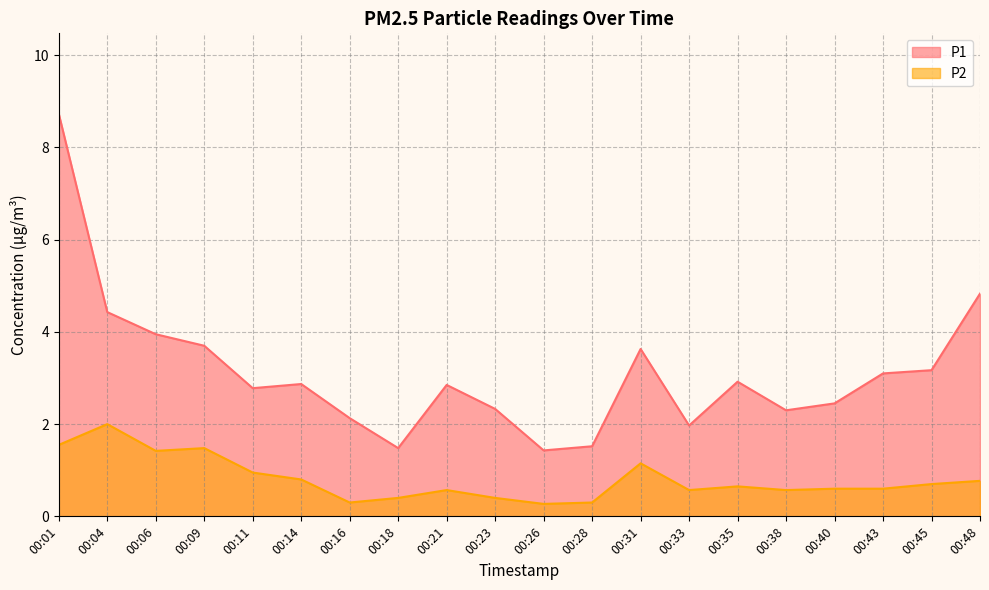

At which label is P1 closest to 5?

00:48